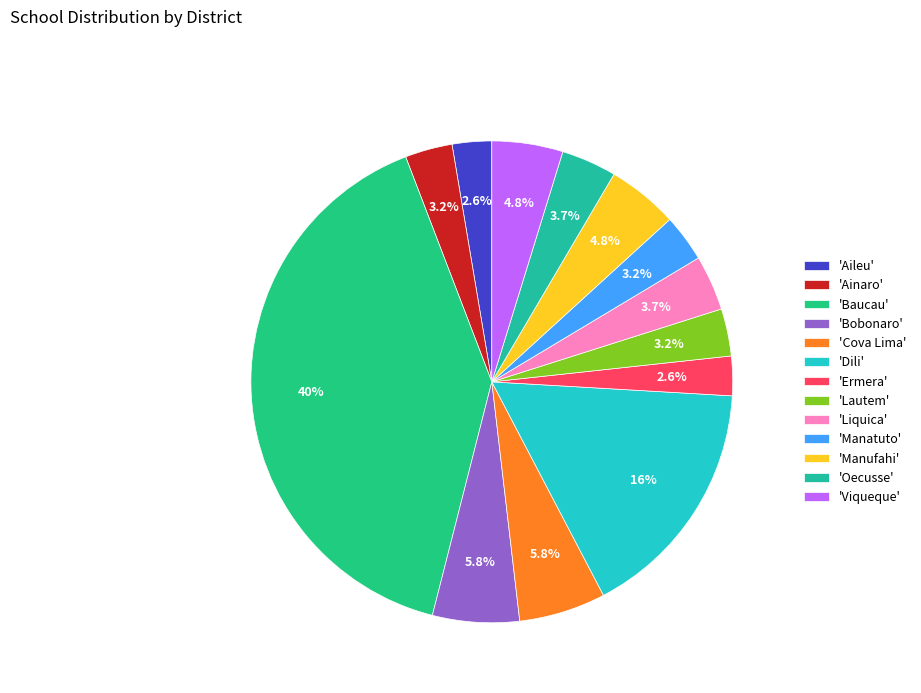

Rank the categories by value from lowest to highest.

Aileu, Ermera, Ainaro, Lautem, Manatuto, Liquica, Oecusse, Manufahi, Viqueque, Bobonaro, Cova Lima, Dili, Baucau